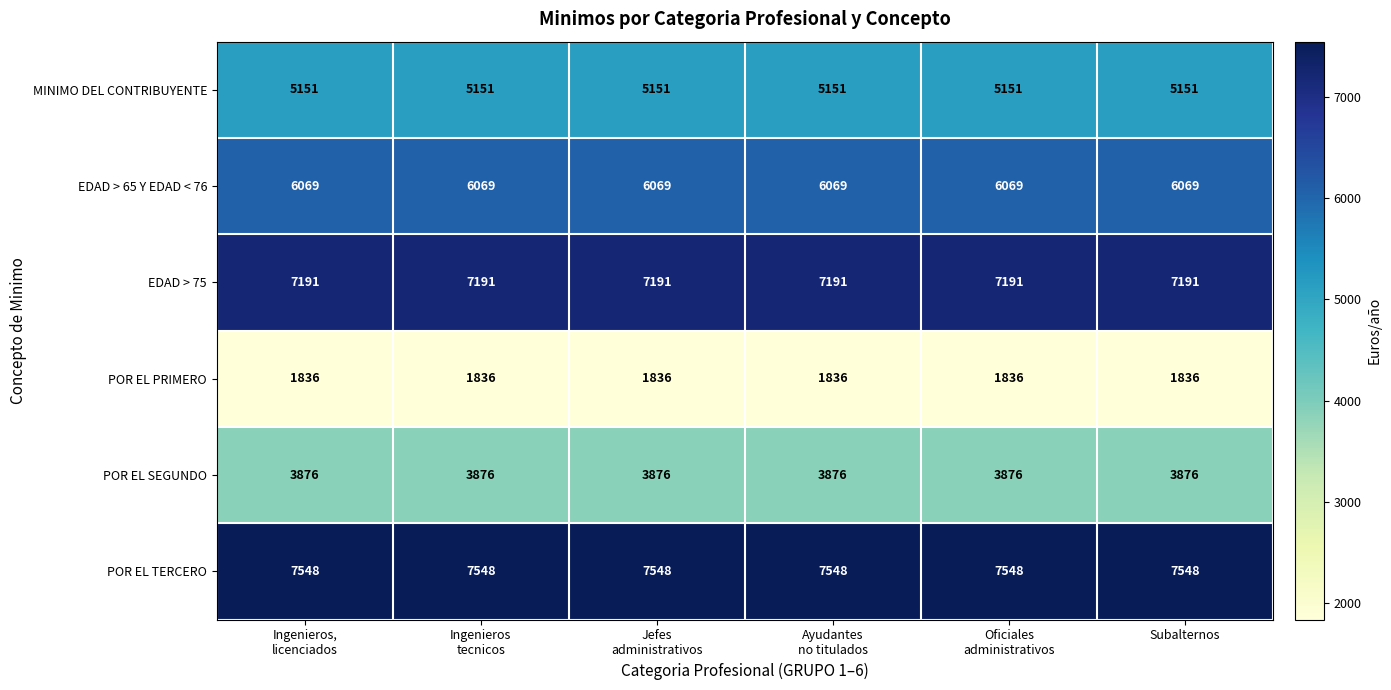

What is the spread (max minus min) of values at Ayudantes
no titulados?

5712